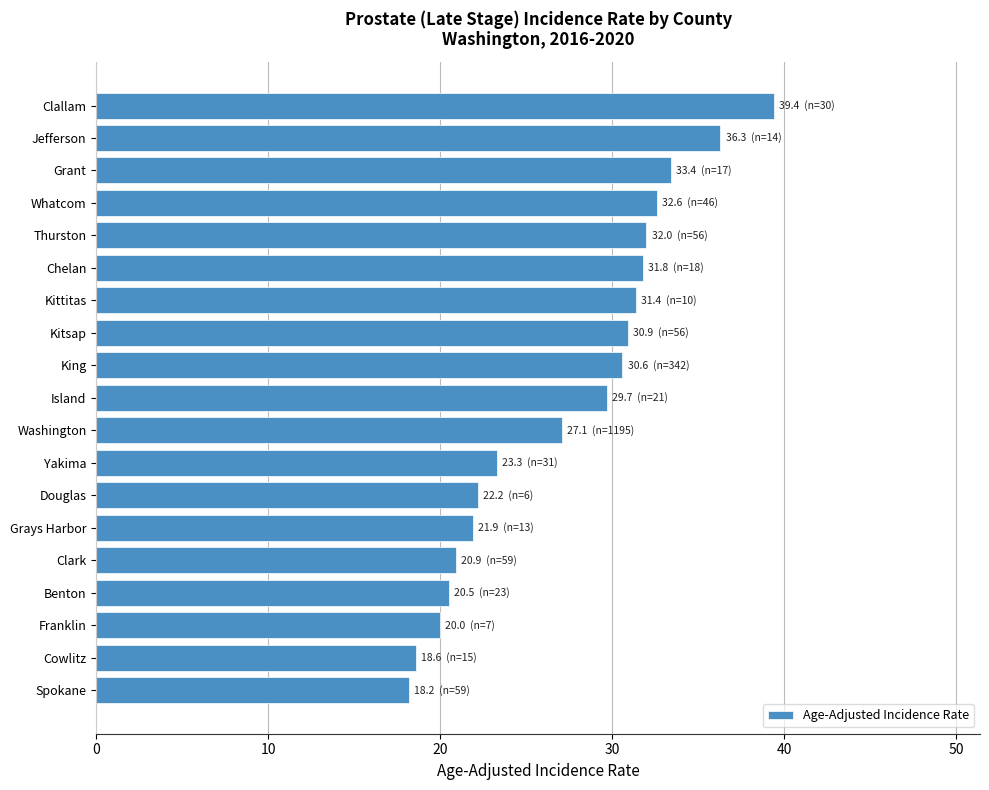

What is the smallest value displayed?

18.2